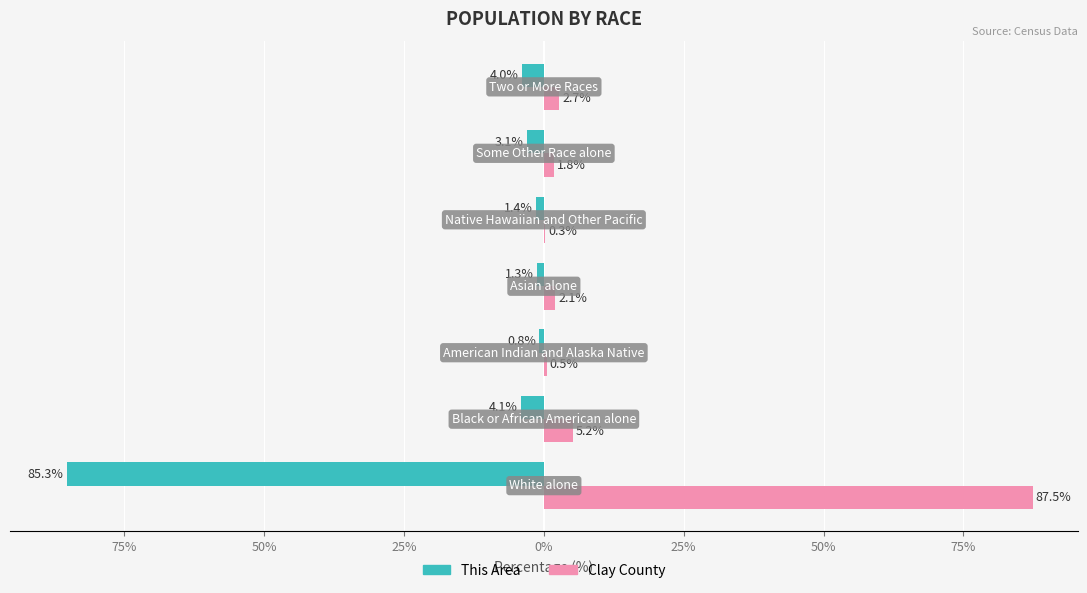

At how many categories does at least one series exceed 66?

1